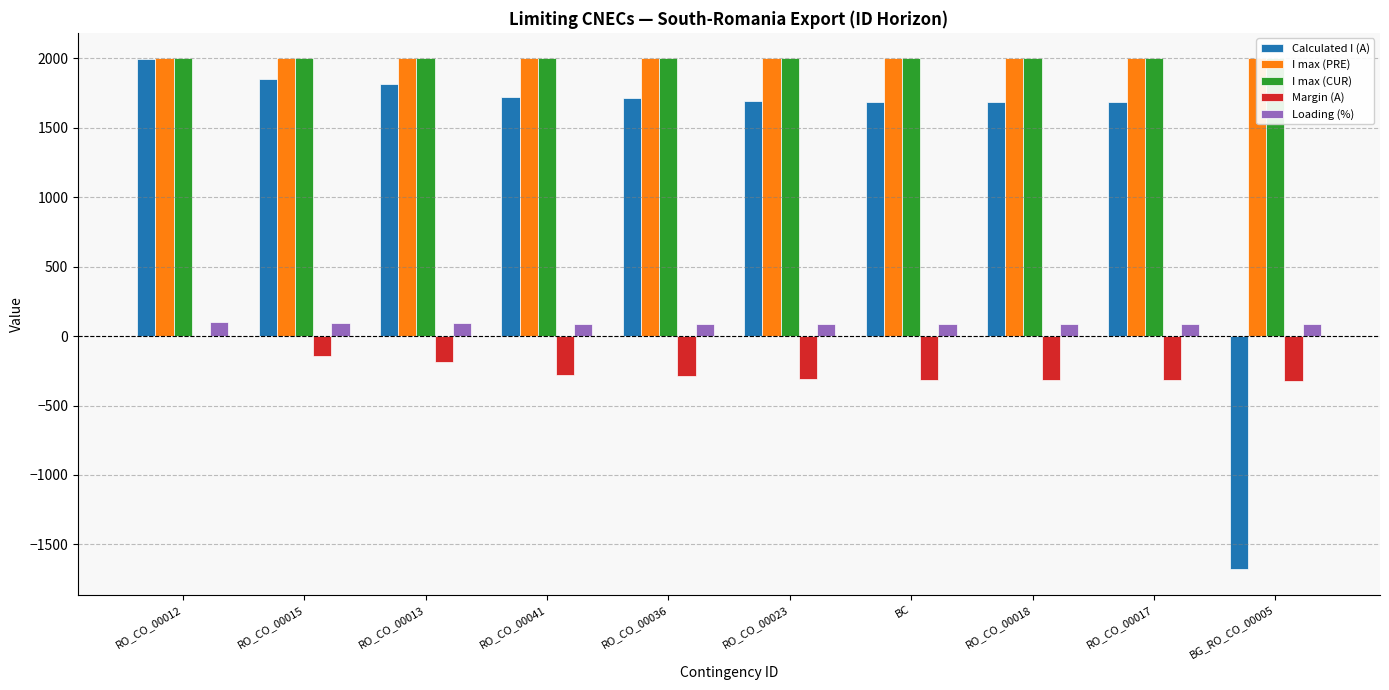

What is the spread (max minus min) of values at RO_CO_00041?

2280